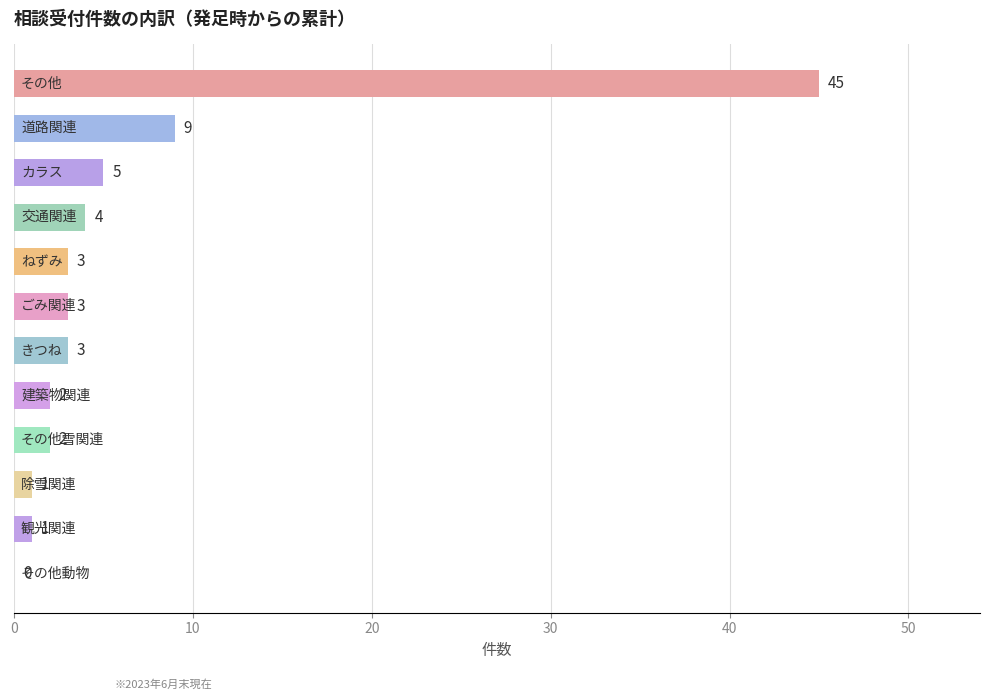

How many positive values are there?

11